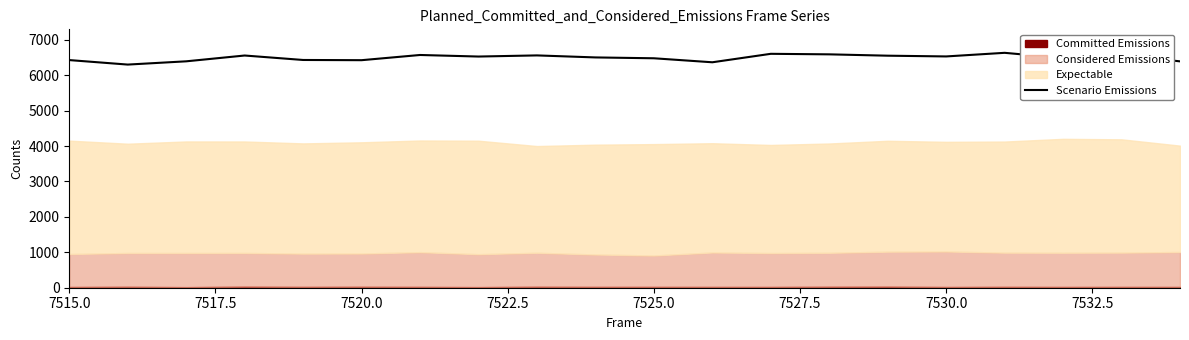

Is it true that Scenario Emissions equals 4534 at 7525.0?

False